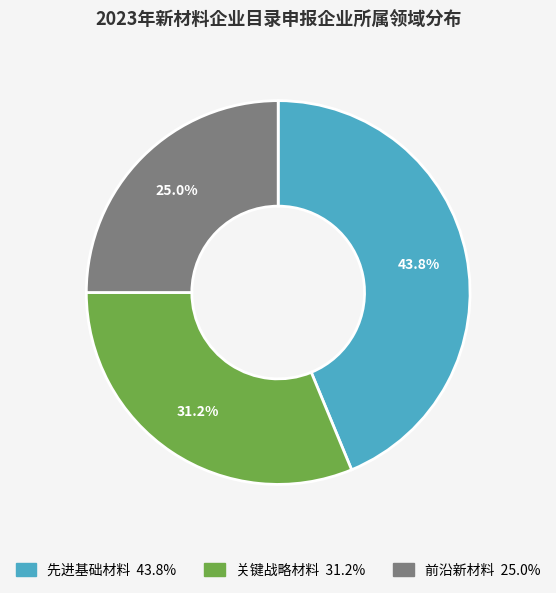

Does any single category account for the majority?

No